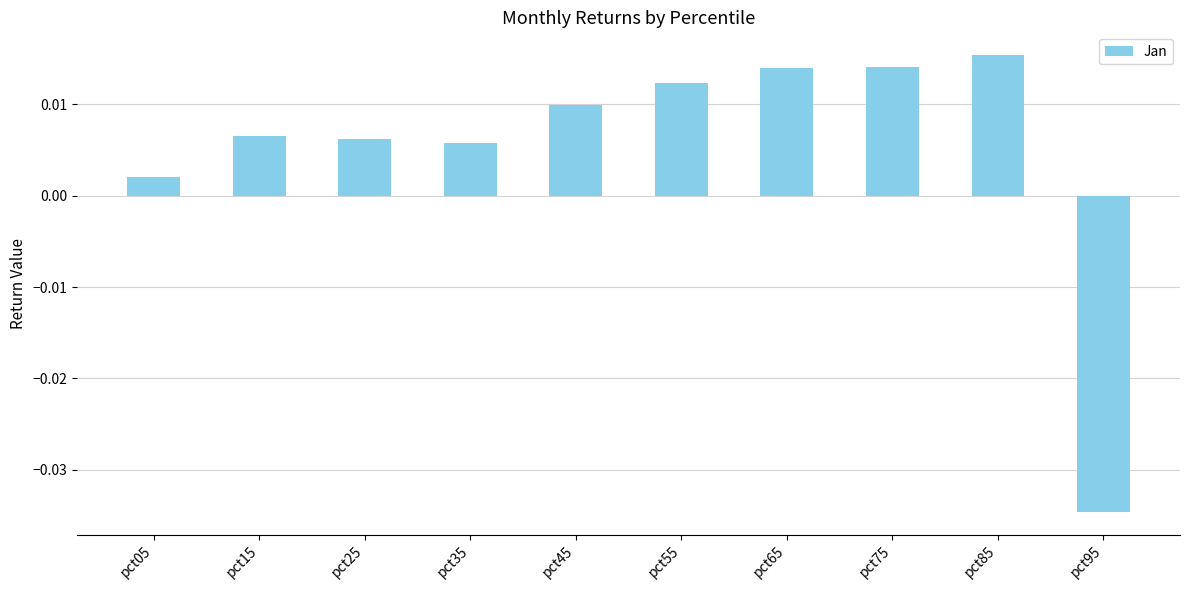

Which has a higher value, pct55 or pct15?

pct55